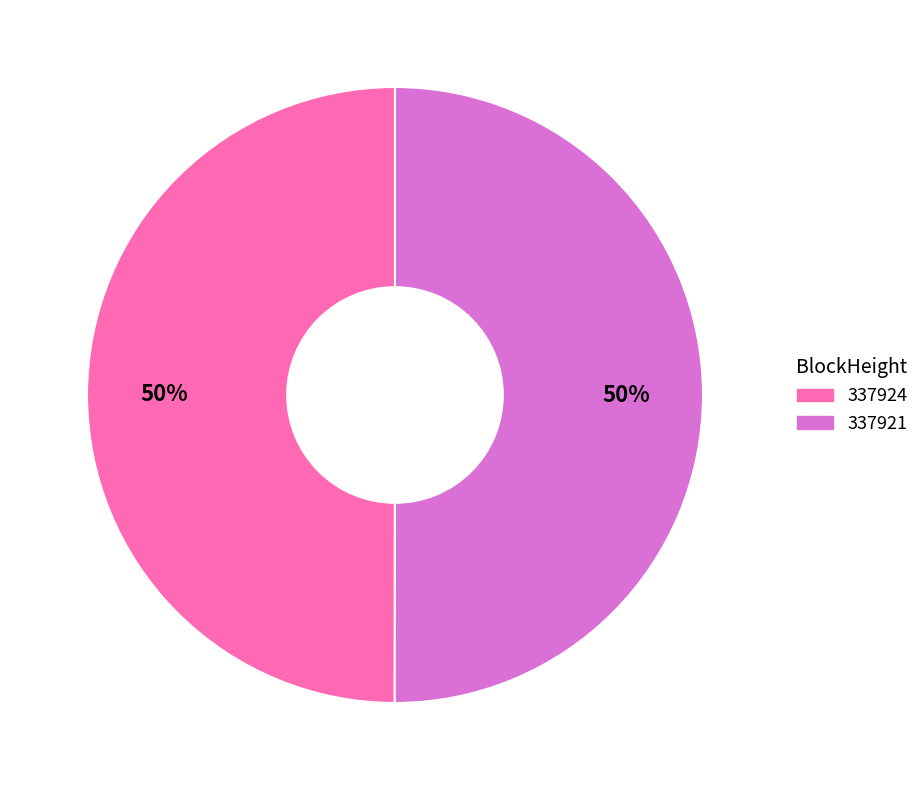

To the nearest percent, what is the difference between the largest and smallest slice percentages?

0%